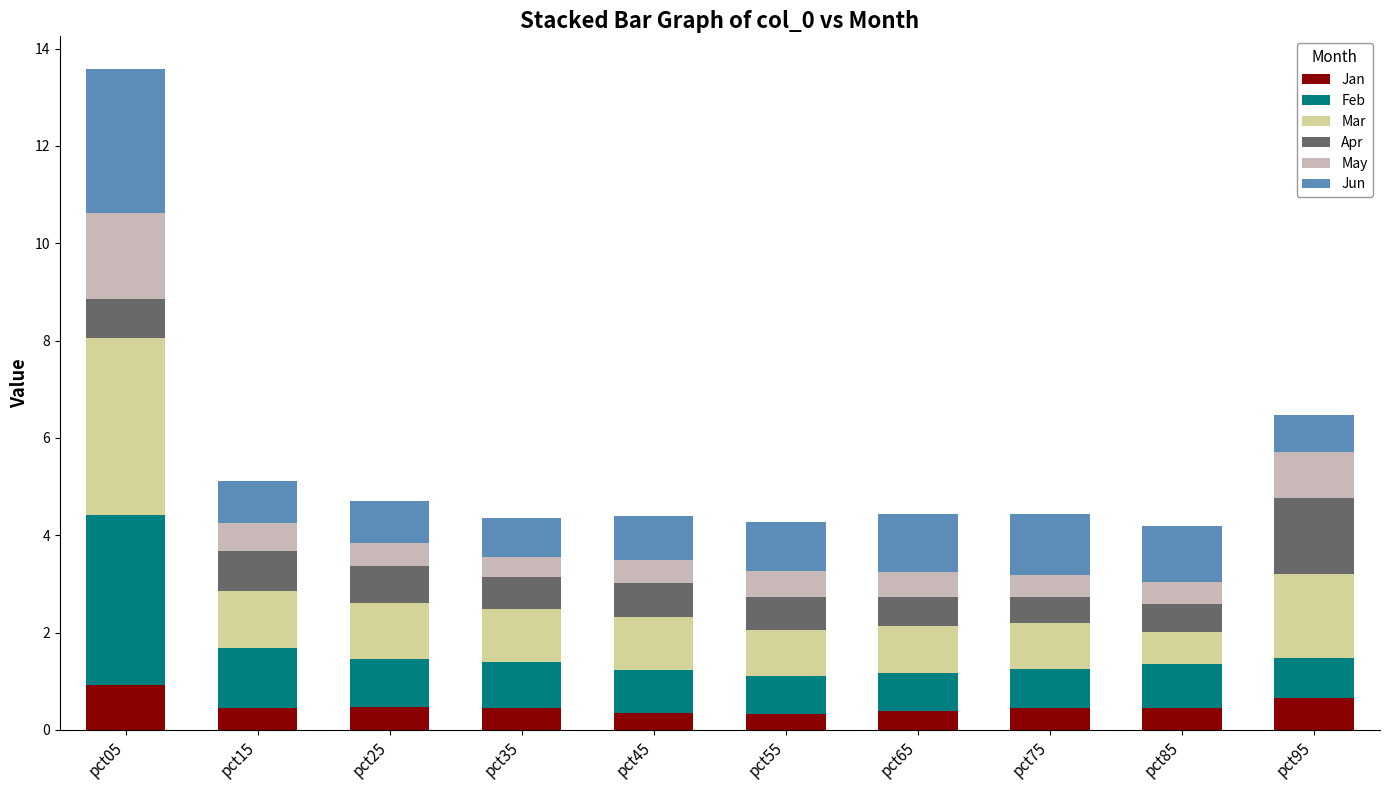

Does the chart contain any negative values?

No